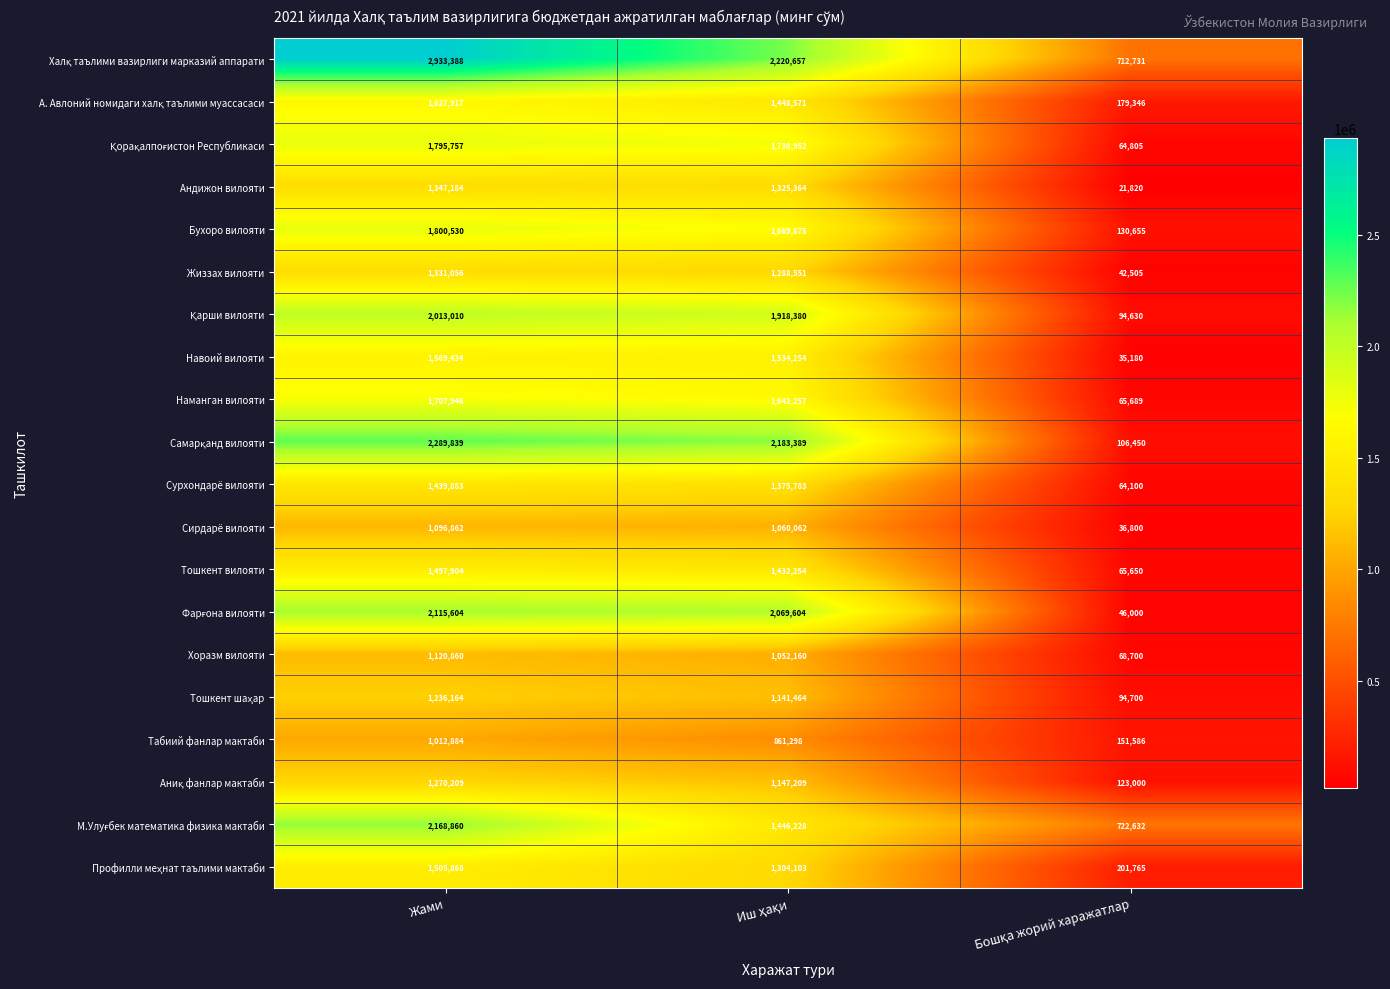

How many data points does each series have?

3